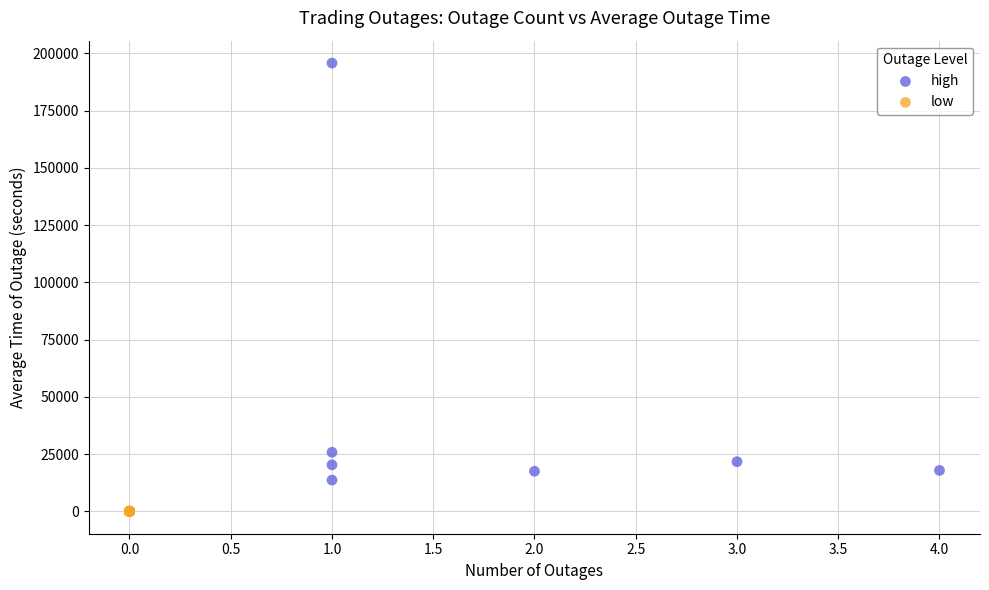

Which series reaches the maximum Y coordinate?

high